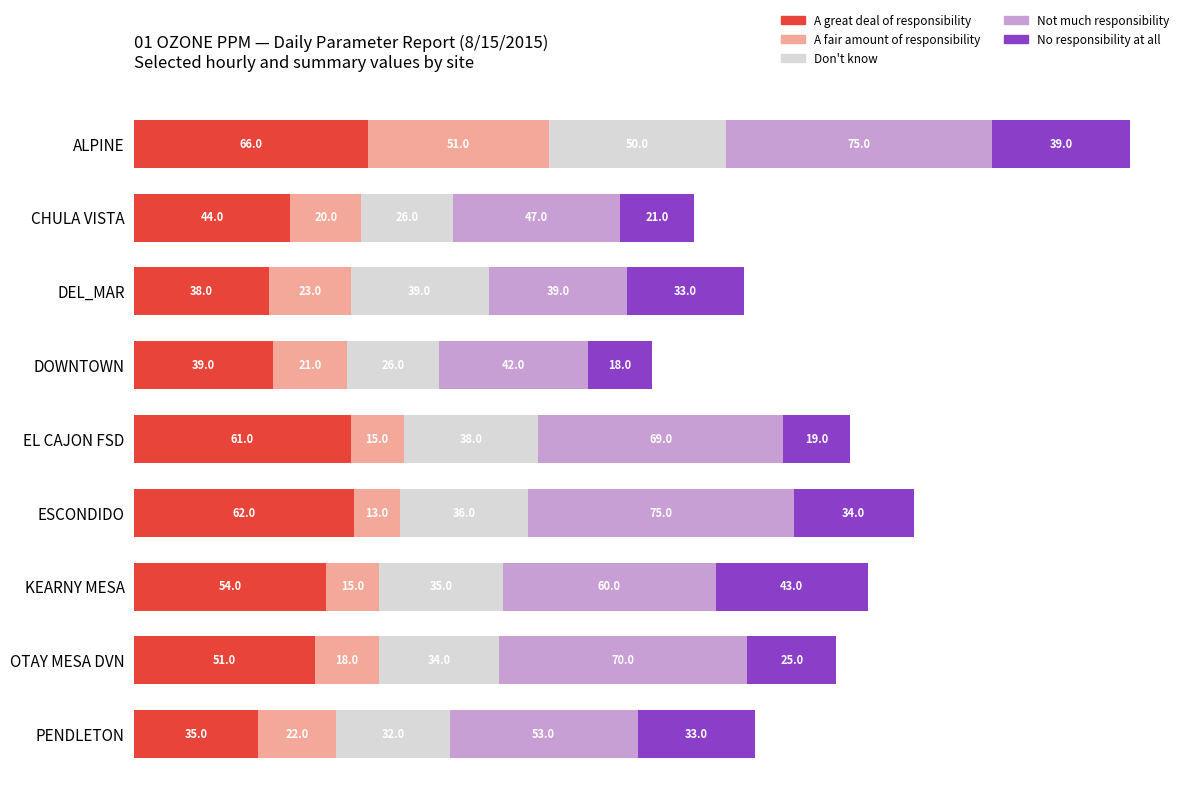

At which category is the sum across all series the highest?

ALPINE